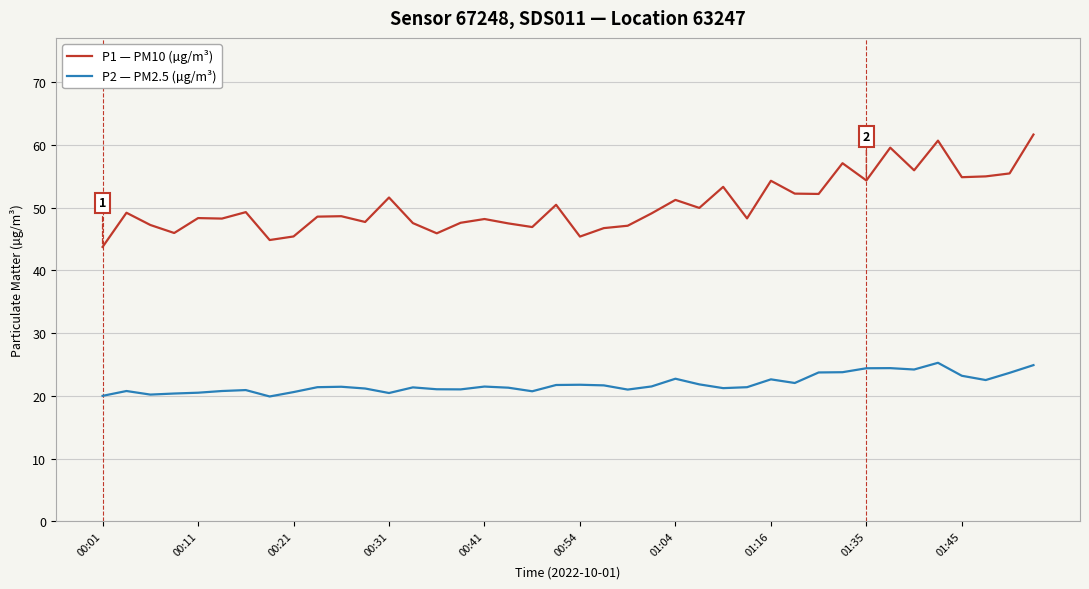

List the series in order of their peak value, highest first.

P1 — PM10 (µg/m³), P2 — PM2.5 (µg/m³)